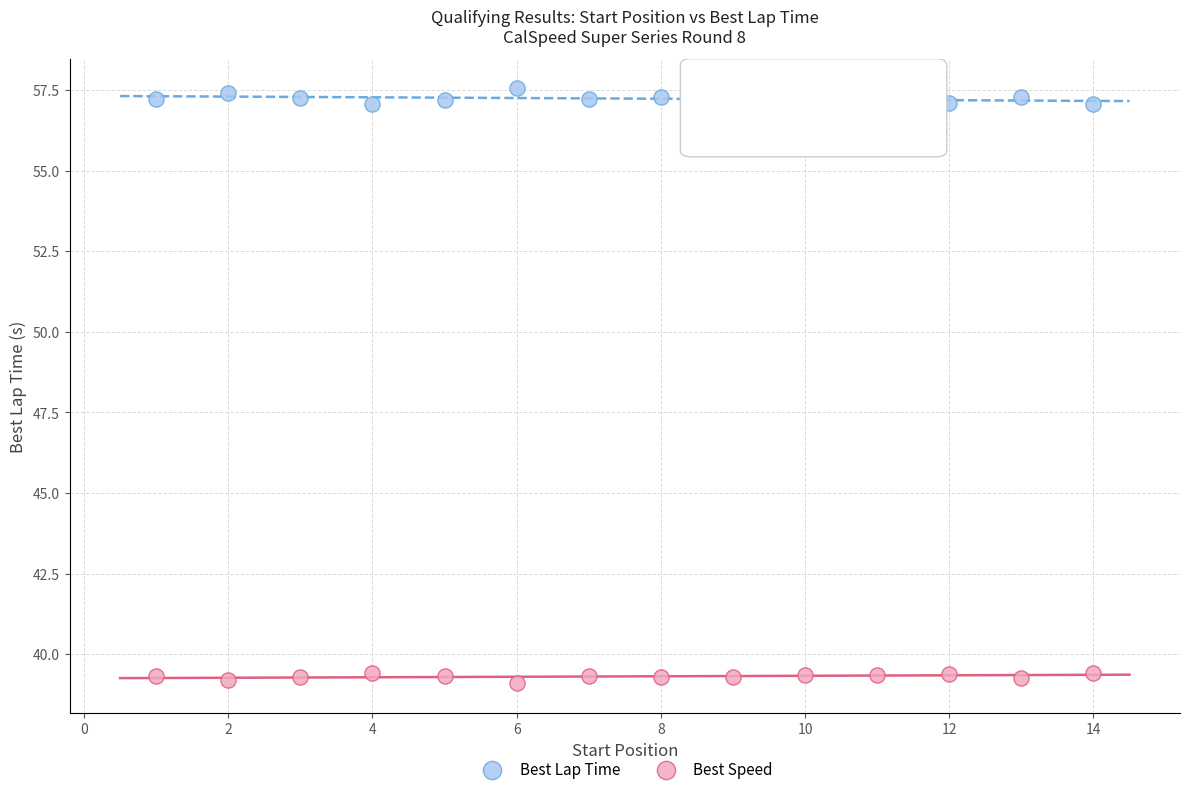

Across all data points, what is the range of Y values (max minus min)?

18.5